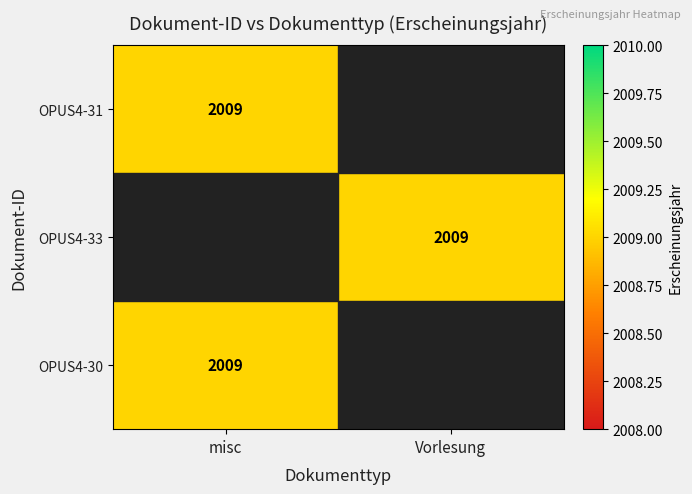

True or false: OPUS4-31 has a value of 1076 at misc.

False